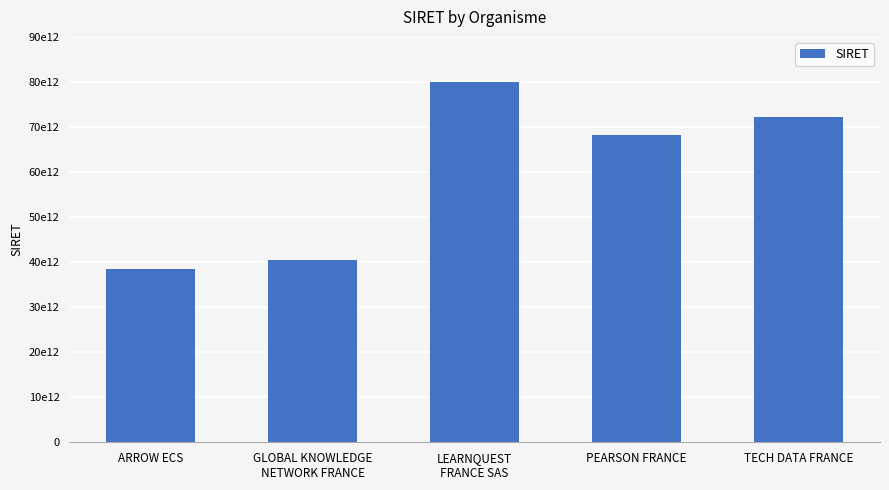

At which label does the data first exceed 68201927800055?

LEARNQUEST
FRANCE SAS